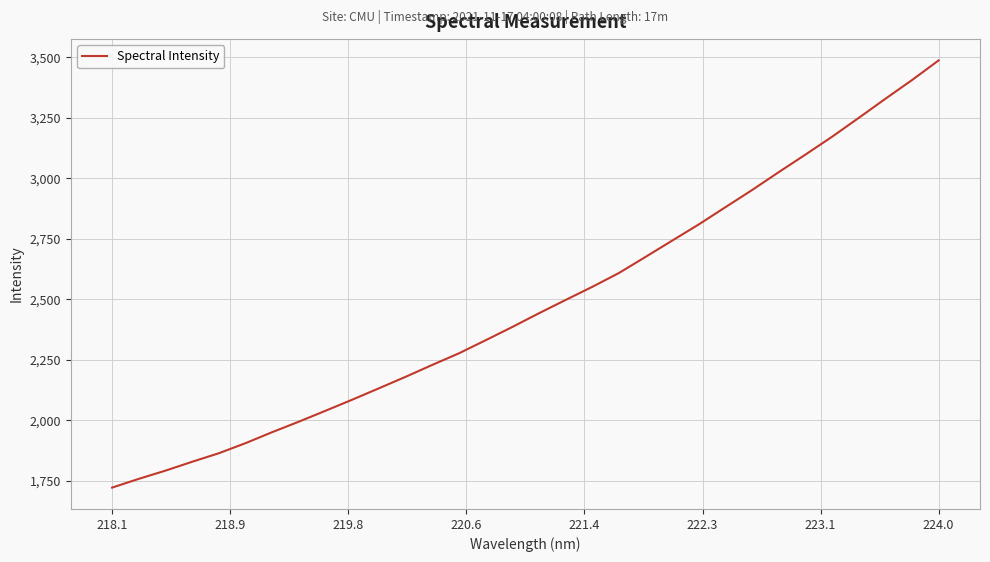

What is the difference between the maximum and minimum values?

1764.8